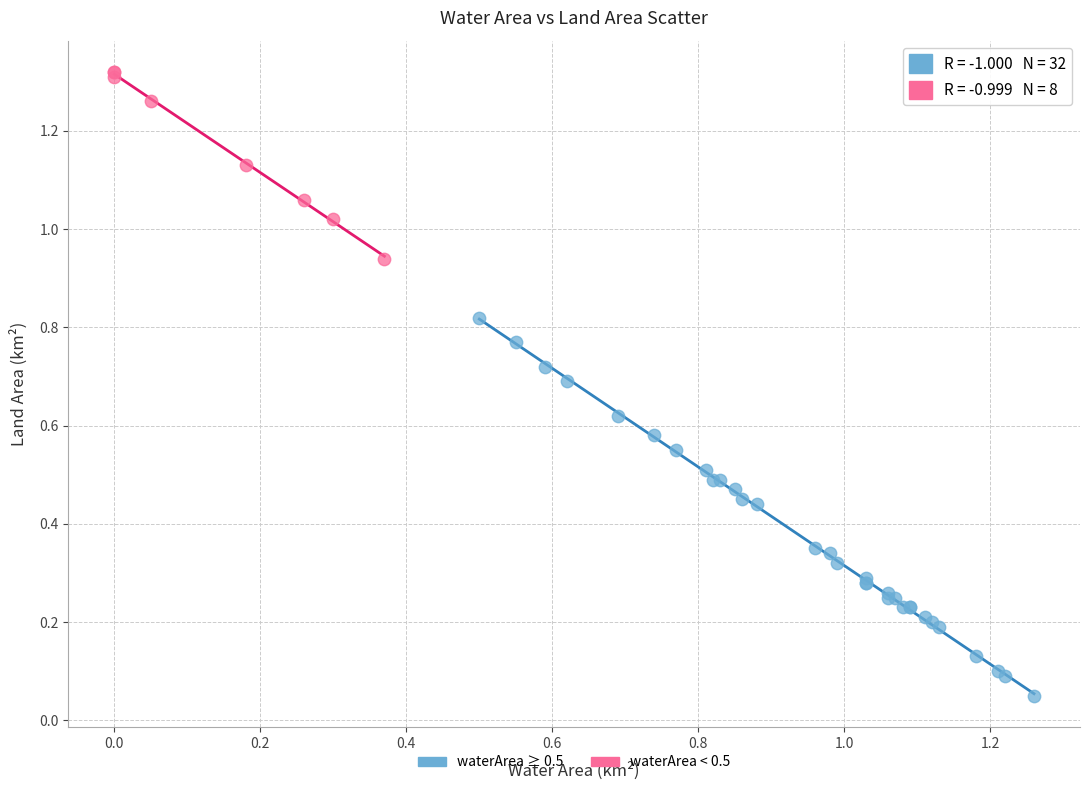

Which series has the widest spread of Y values?

waterArea ≥ 0.5